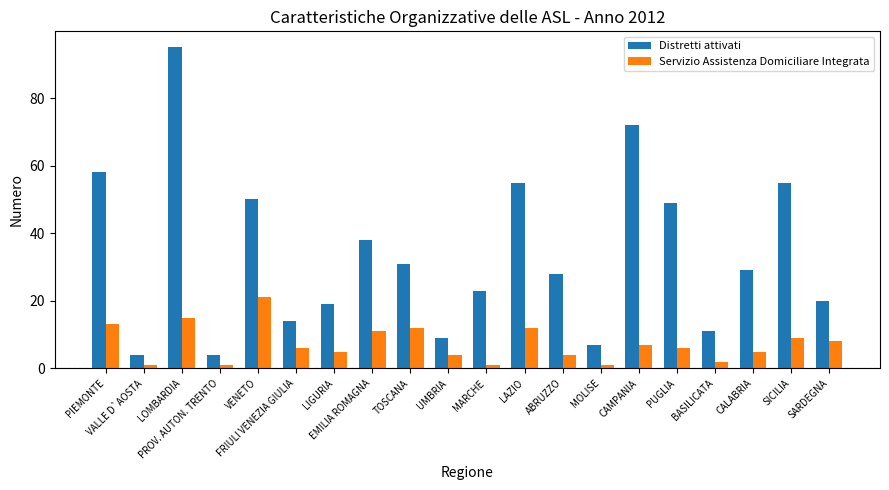

Reading left to right, what are all the values shown in this chart?

Distretti attivati: 58	4	95	4	50	14	19	38	31	9	23	55	28	7	72	49	11	29	55	20
Servizio Assistenza Domiciliare Integrata: 13	1	15	1	21	6	5	11	12	4	1	12	4	1	7	6	2	5	9	8